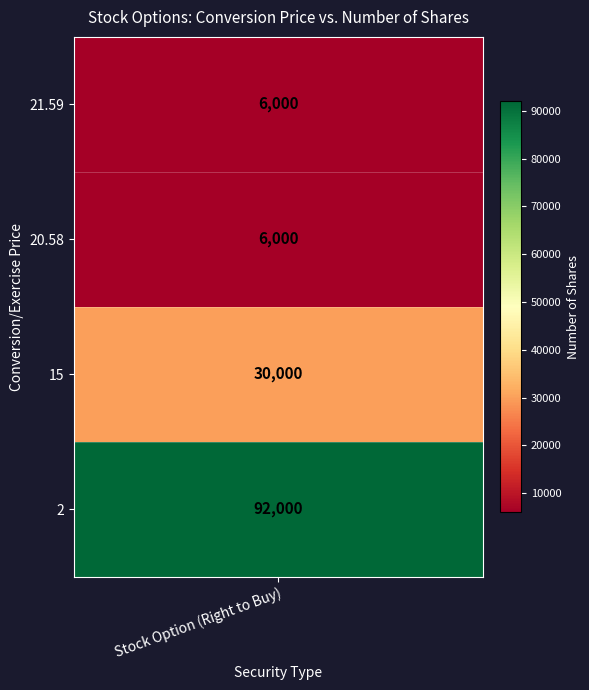

List the labels in order of value, smallest first.

20.58, 21.59, 15, 2